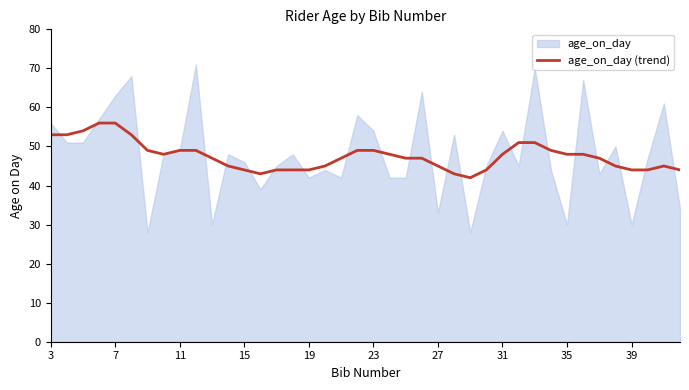

What is the difference between the maximum and minimum values?

14